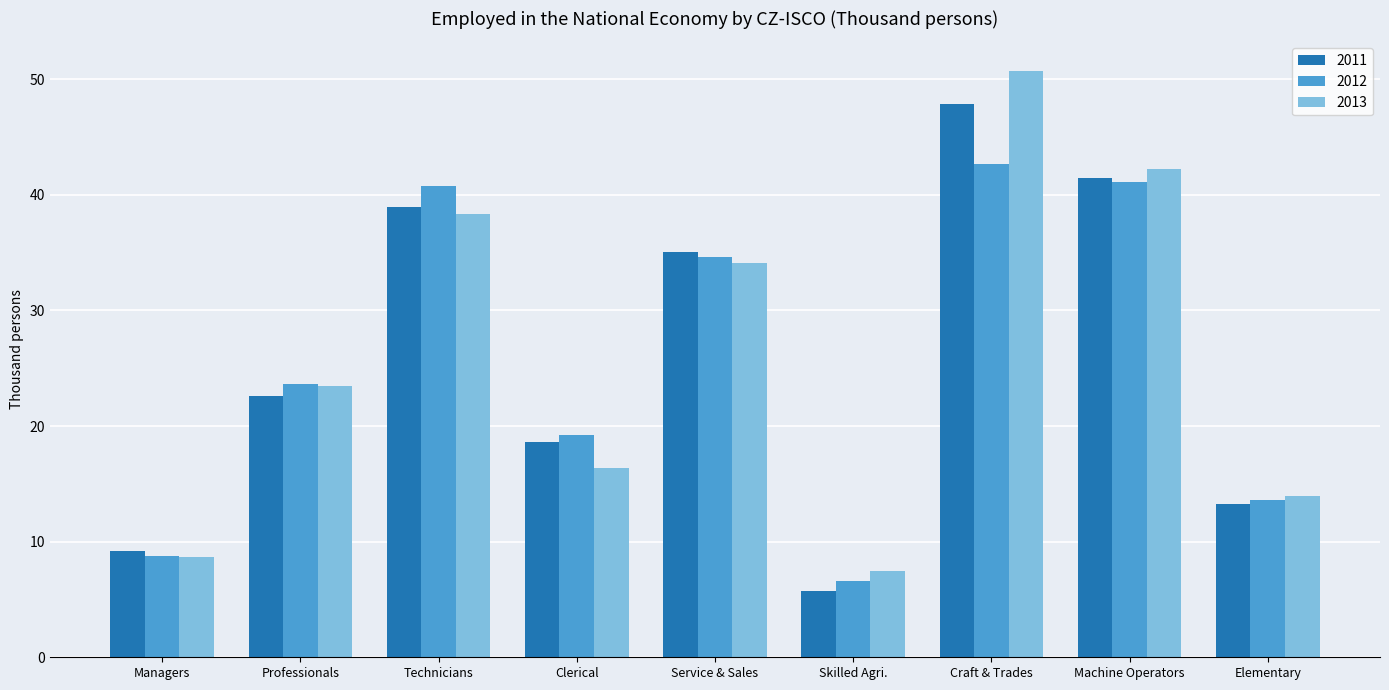

Reading left to right, list all the values displayed in this chart.

2011: 9.2	22.6	38.9	18.6	35.1	5.7	47.8	41.5	13.2
2012: 8.8	23.6	40.7	19.2	34.6	6.6	42.6	41.1	13.6
2013: 8.7	23.5	38.4	16.4	34.1	7.5	50.7	42.2	13.9